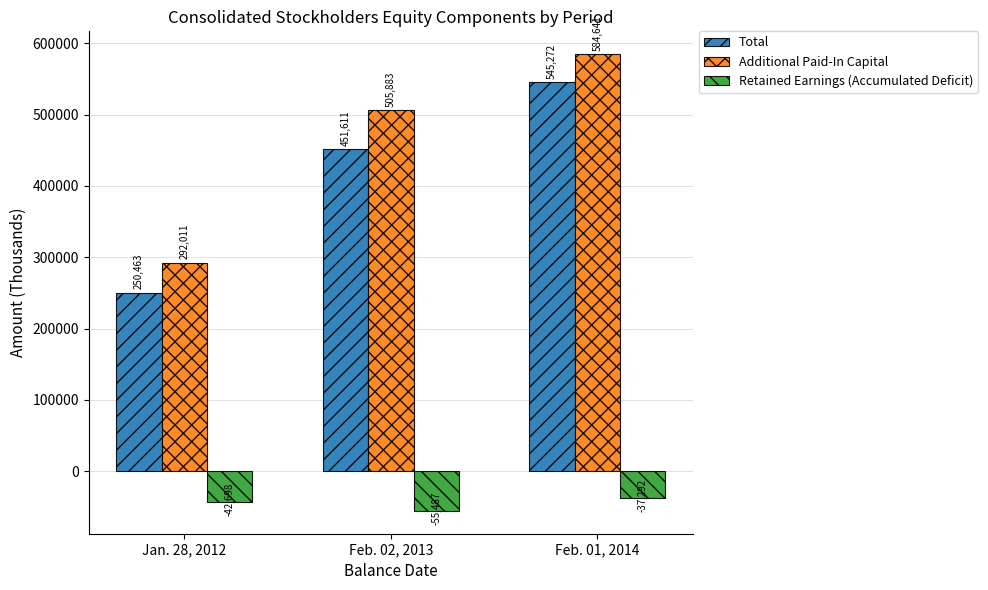

Which label corresponds to the smallest value in the chart?

Feb. 02, 2013